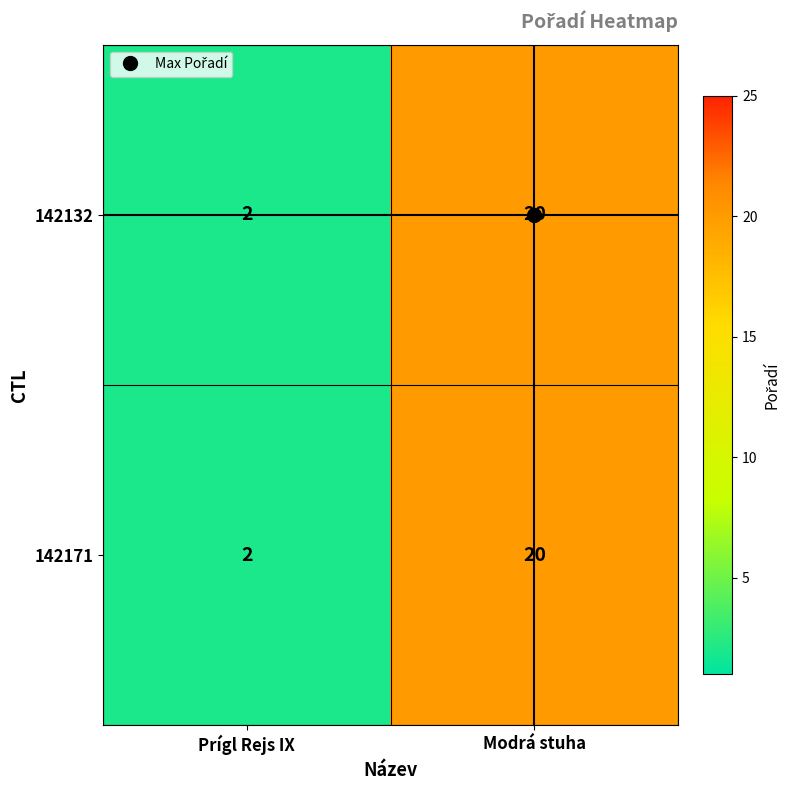

At which category does the chart reach its peak across all series?

Modrá stuha